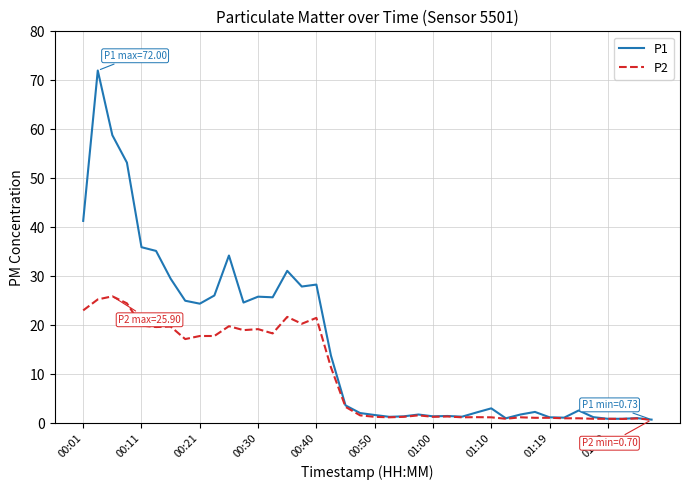

List the series in order of their overall mean, lowest first.

P2, P1